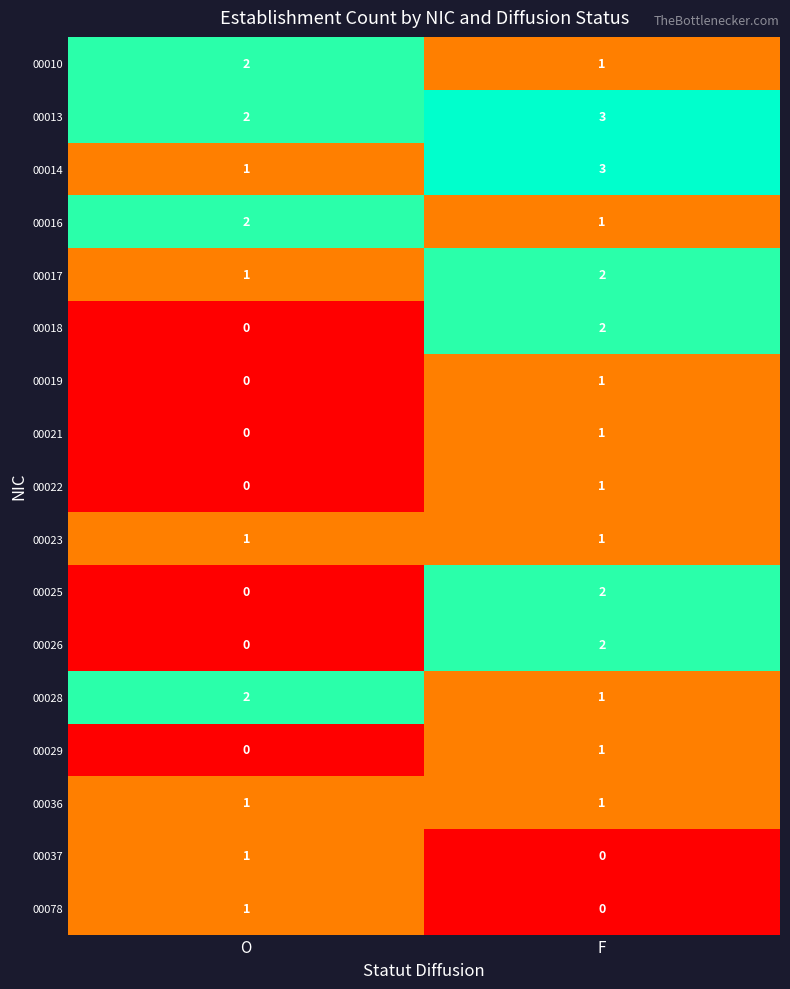

At how many categories does at least one series exceed 0?

2